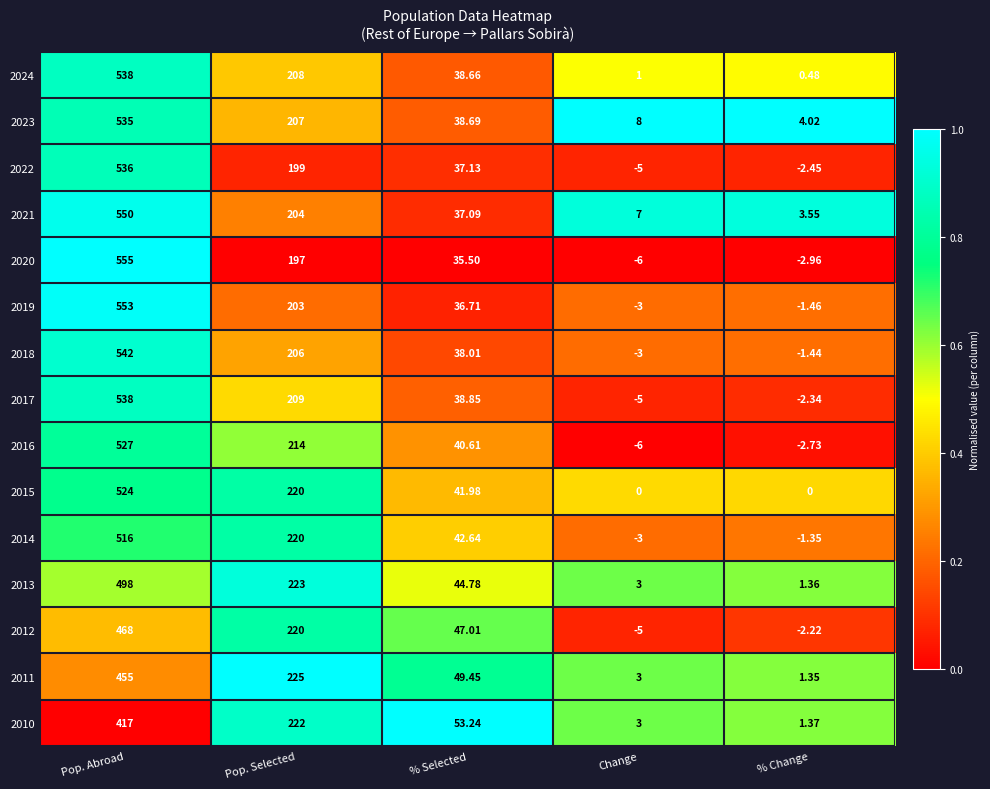

At which category is the sum across all series the highest?

Pop. Abroad